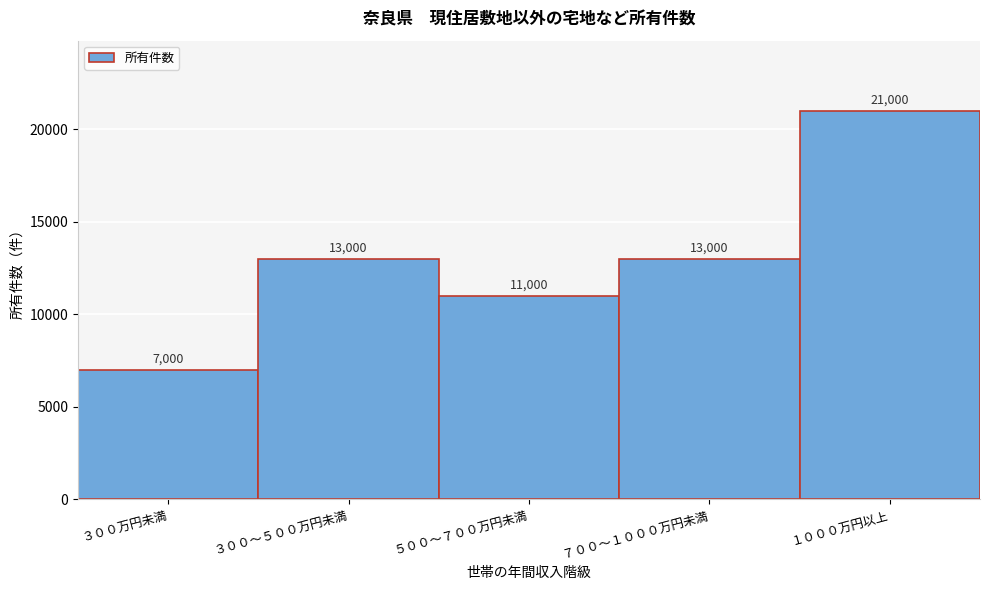

Reading left to right, what are all the values shown in this chart?

３００万円未満=7000	３００～５００万円未満=13000	５００～７００万円未満=11000	７００～１０００万円未満=13000	１０００万円以上=21000